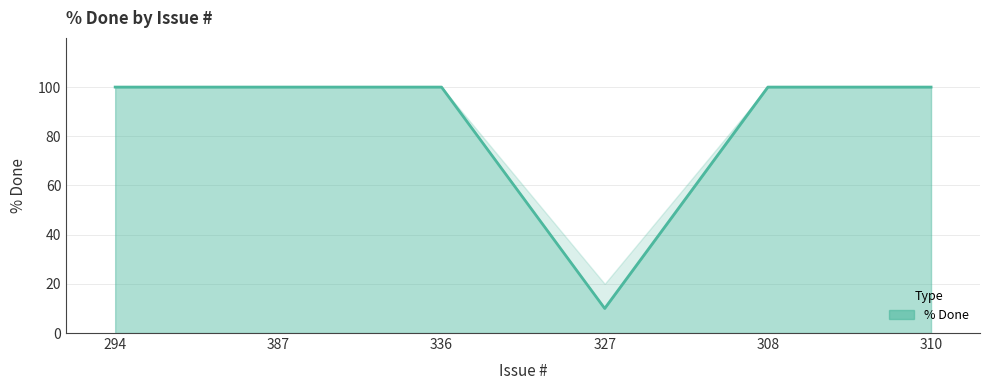

Does the chart have visible grid lines?

Yes